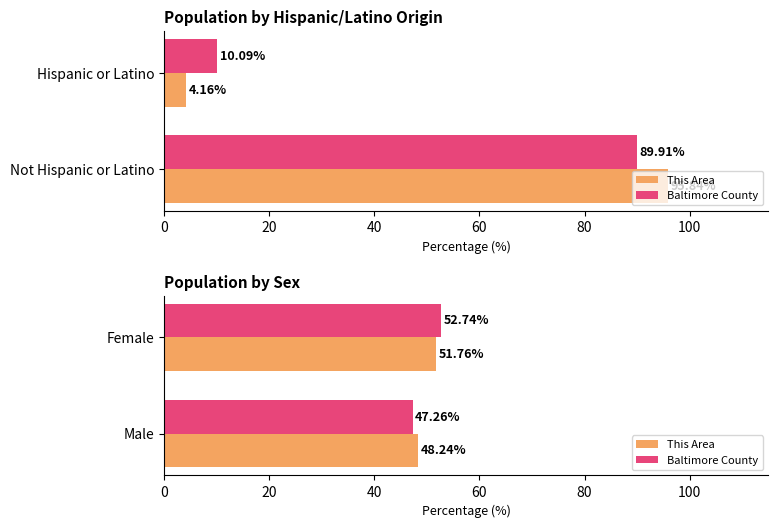

What is the total value across all series at Male?

95.5